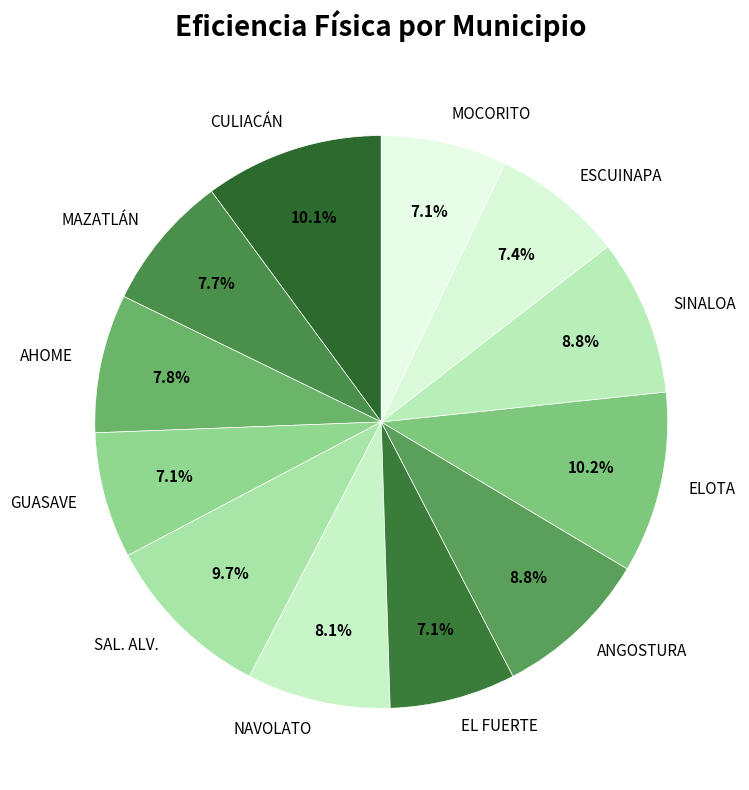

What portion of the pie excludes MOCORITO?

92.9%